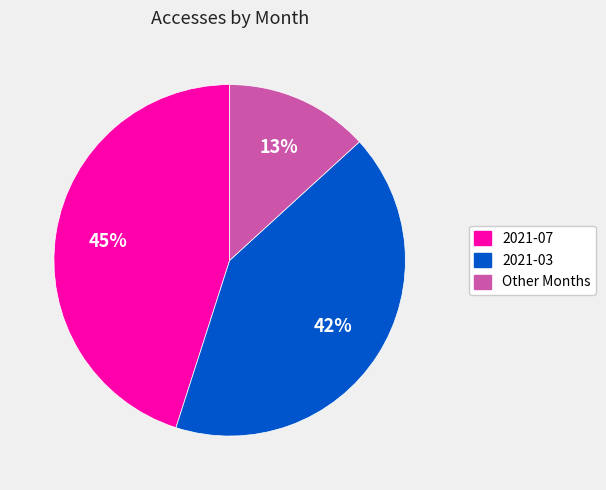

Count the number of slices in the pie.

3